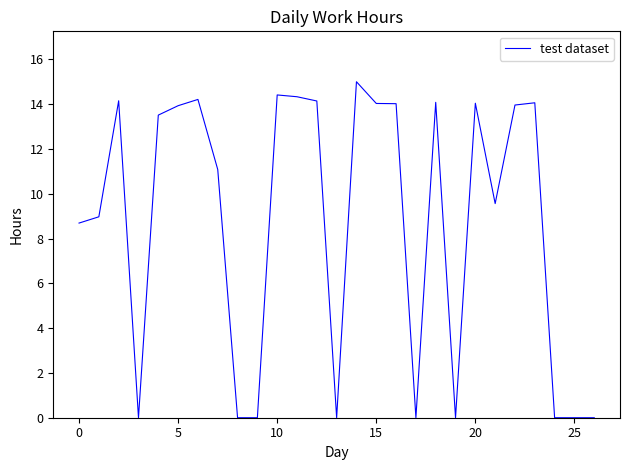

What is the greatest value displayed?

15.0